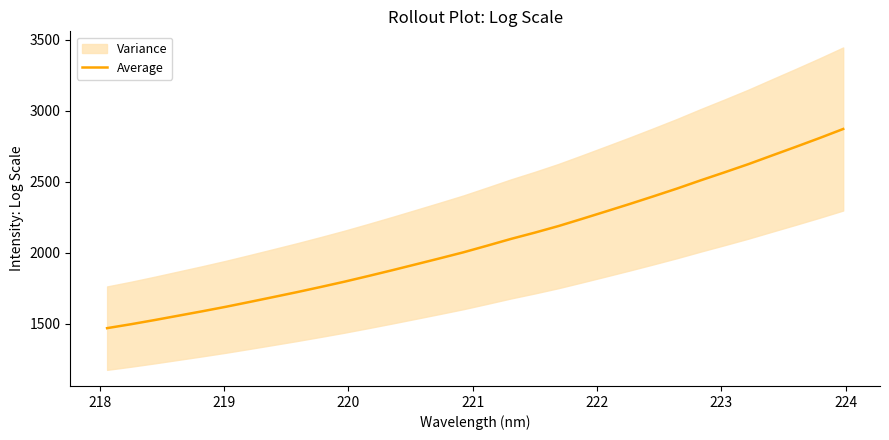

What is the smallest value displayed?

1468.8